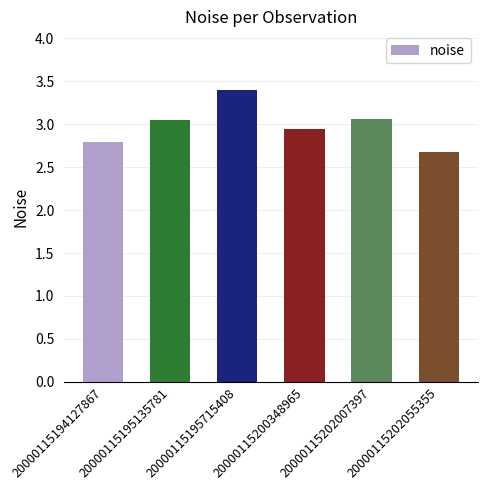

How many series are shown in this chart?

1